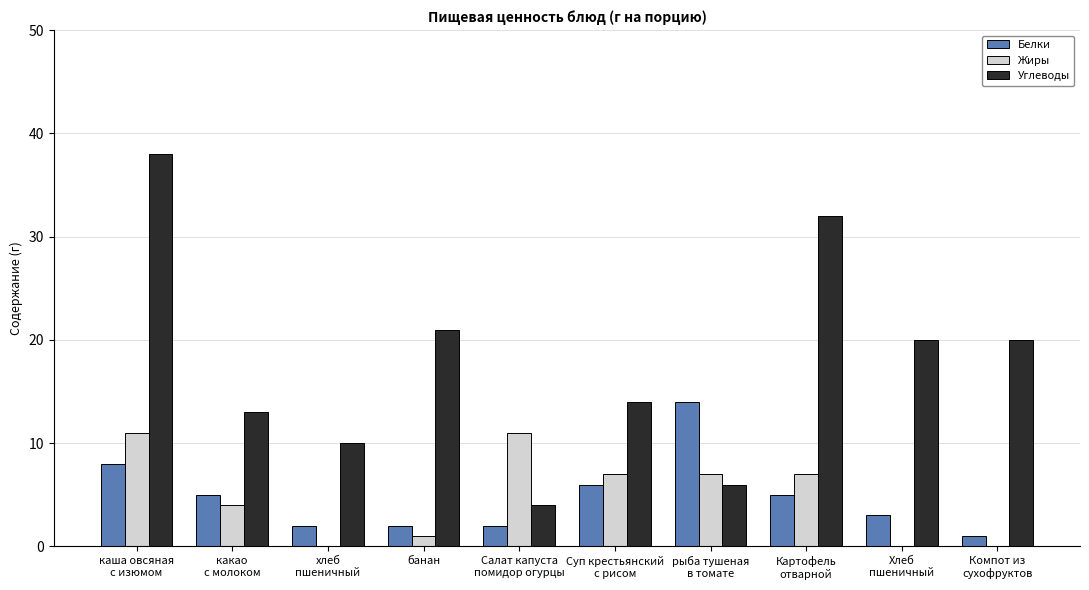

What is the spread (max minus min) of values at какао
с молоком?

9